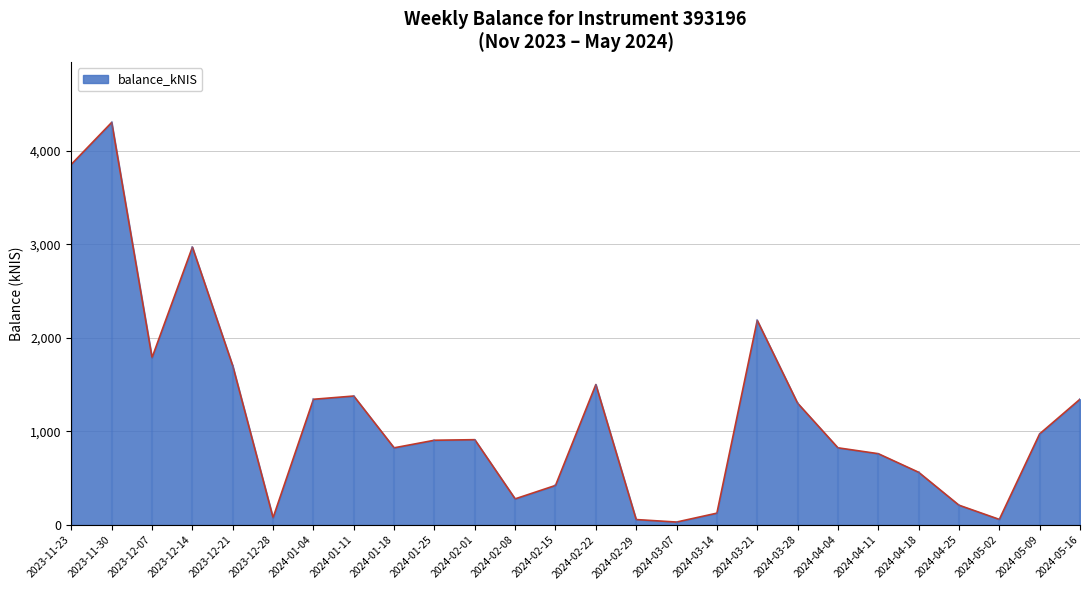

What is the difference between the values at 2024-02-08 and 2024-03-14?

152.8